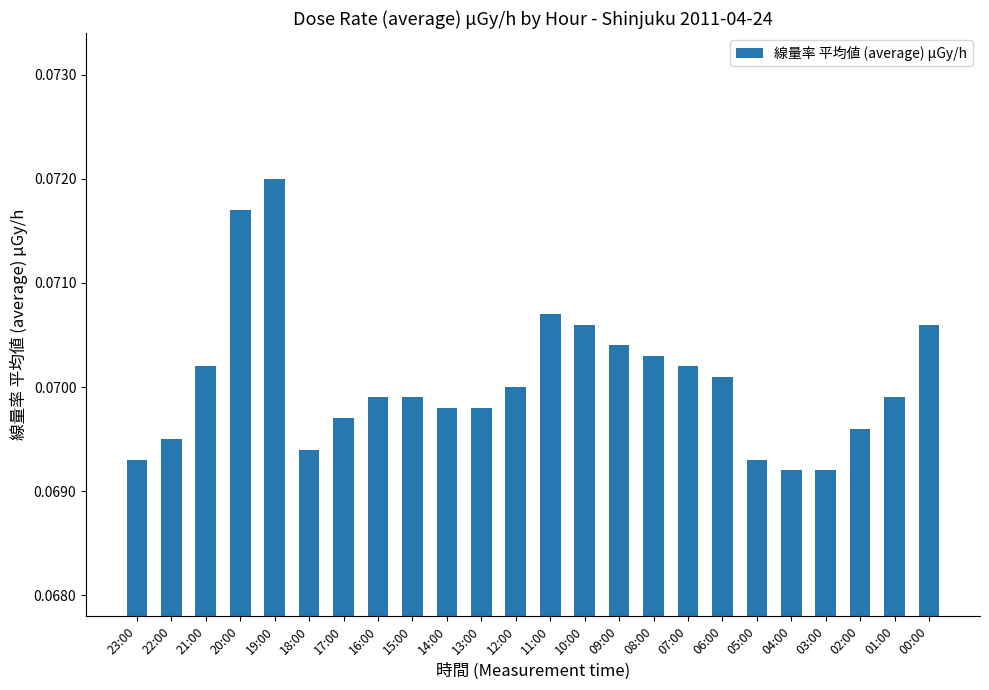

How many series are shown in this chart?

1